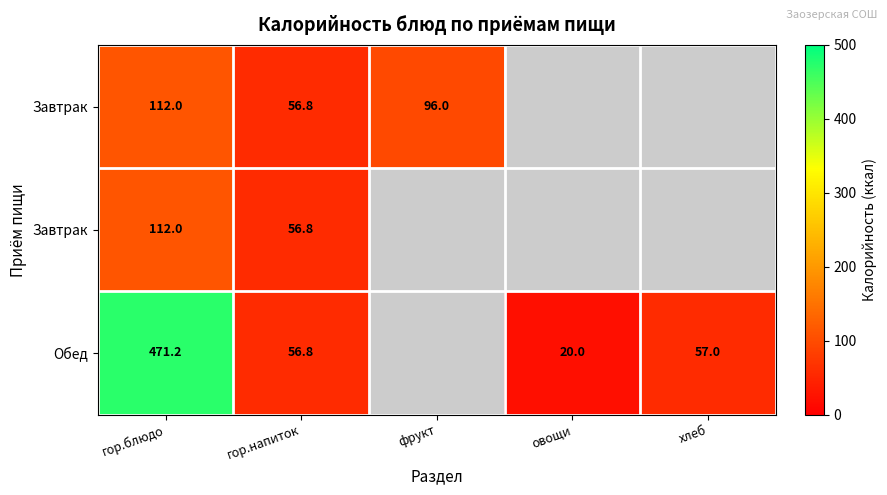

What is the total value across all series at овощи?

20.0